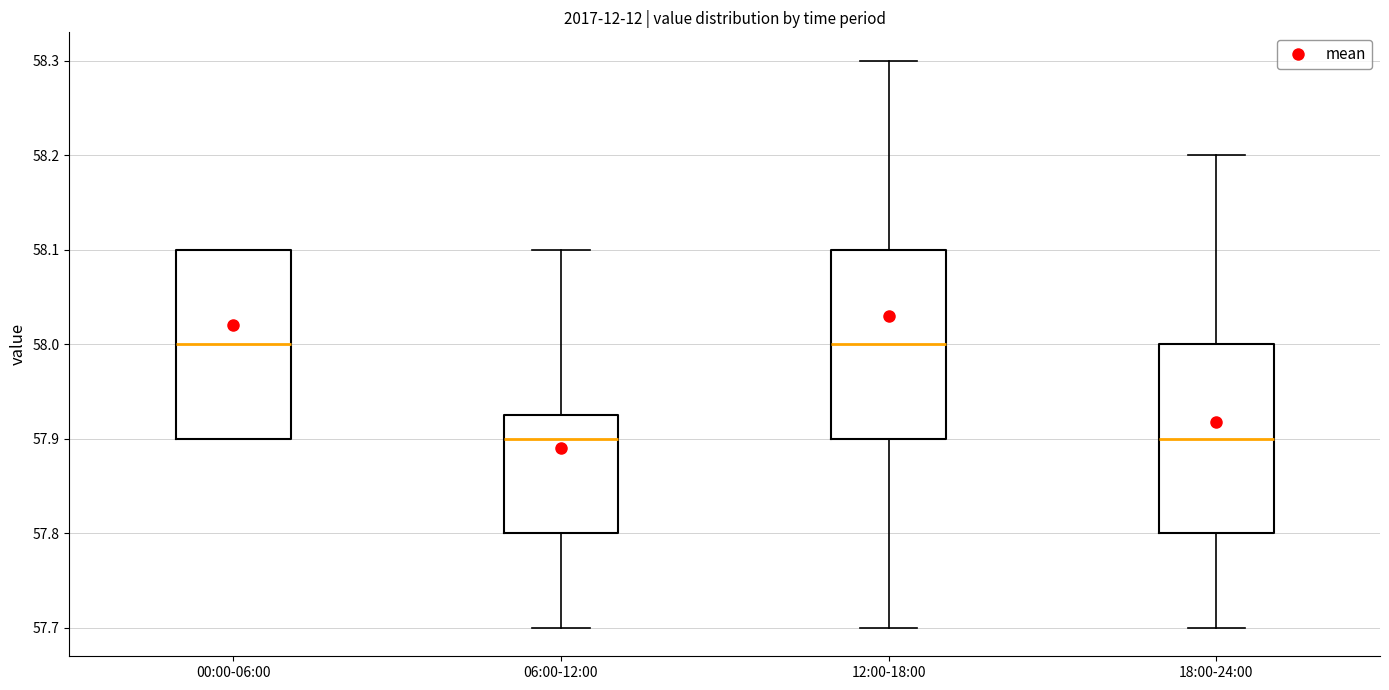

Reading left to right, read every box against the y-axis: the position of its median line, the range the box covers, and the ends of its whiskers. The values are not printed on the chart, so give them approximately, as read against the axis.

00:00-06:00: median 58.00, box 57.90 to 58.10, whiskers 57.90 to 58.10
06:00-12:00: median 57.90, box 57.80 to 57.93, whiskers 57.70 to 58.10
12:00-18:00: median 58.00, box 57.90 to 58.10, whiskers 57.70 to 58.30
18:00-24:00: median 57.90, box 57.80 to 58.00, whiskers 57.70 to 58.20